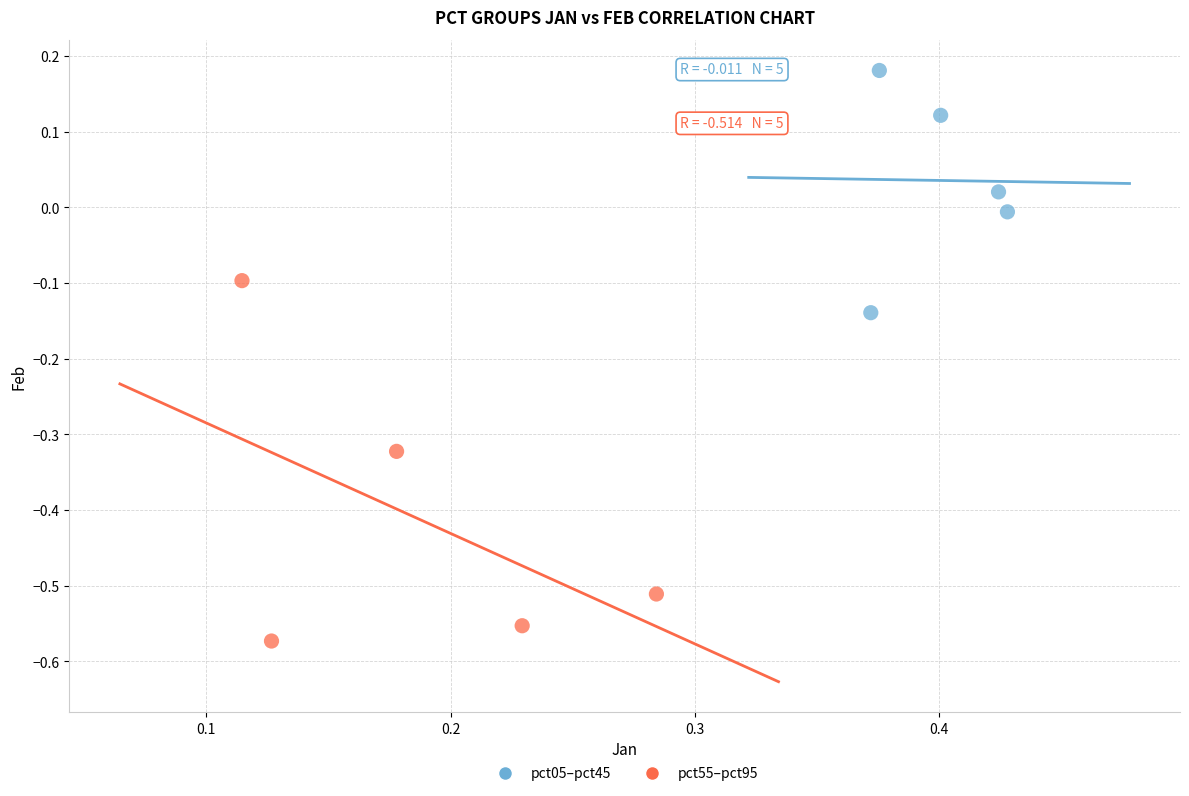

Which series contains the lowest Y value?

pct55–pct95